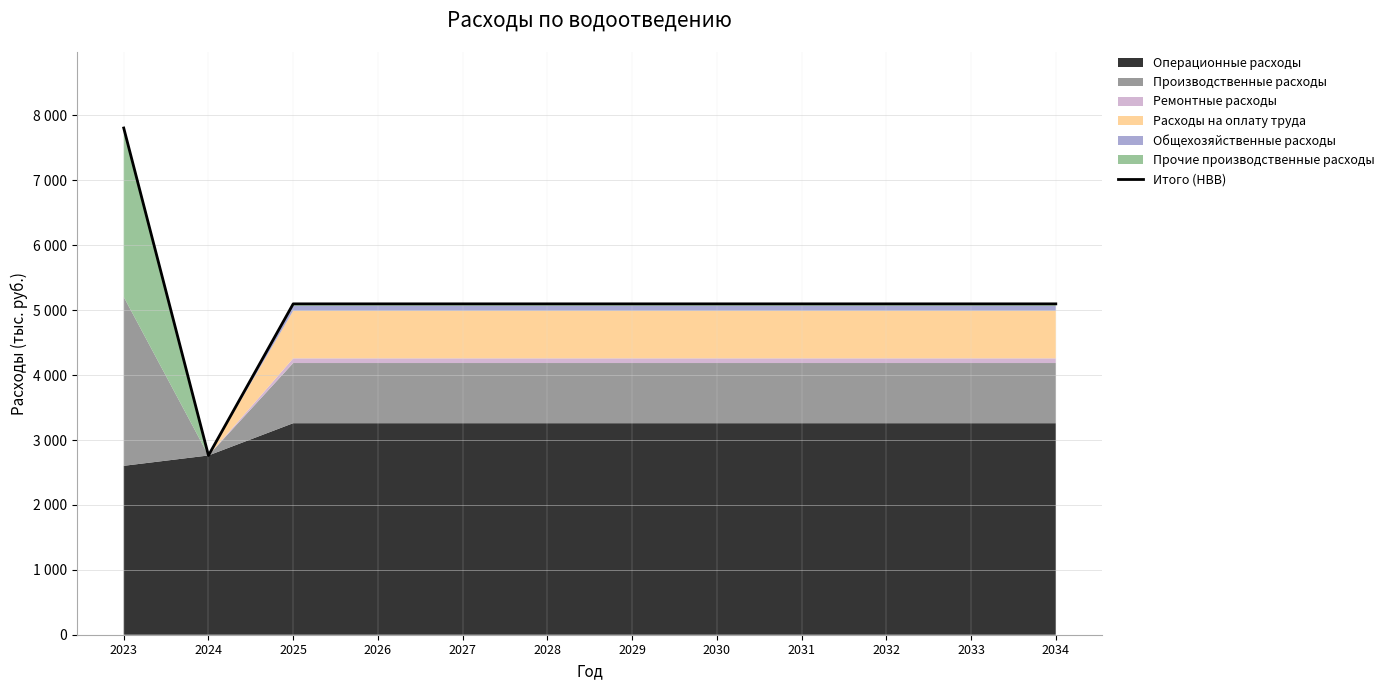

How many interior local valleys (lower than both neighbors) does the data have?

1